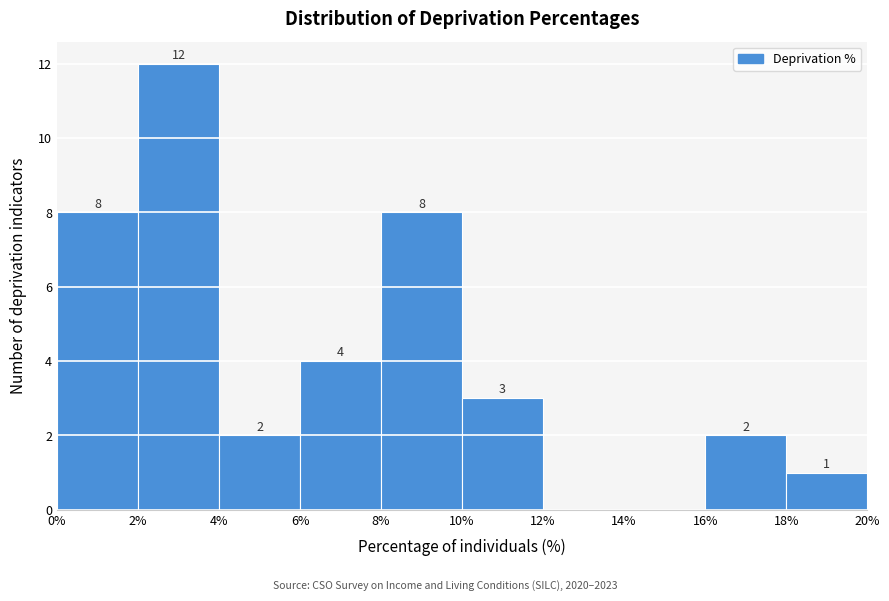

Which range on the x-axis has the tallest bar?

2% to 4%